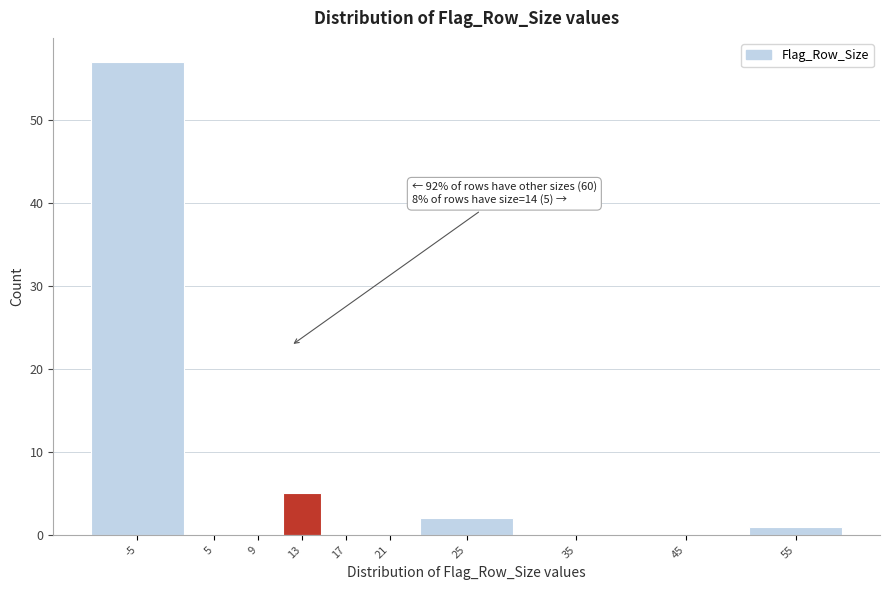

Reading left to right, extract all data points from this chart.

-5=57	5=0	9=0	13=5	17=0	21=0	25=2	35=0	45=0	55=1